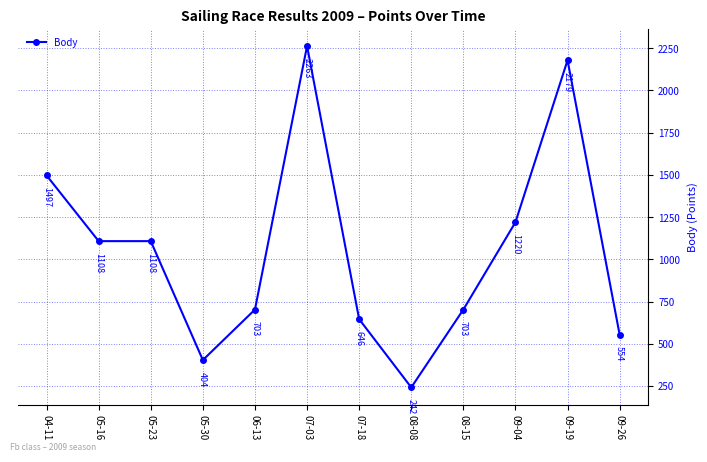

True or false: the data shows 266 at 07-18.

False